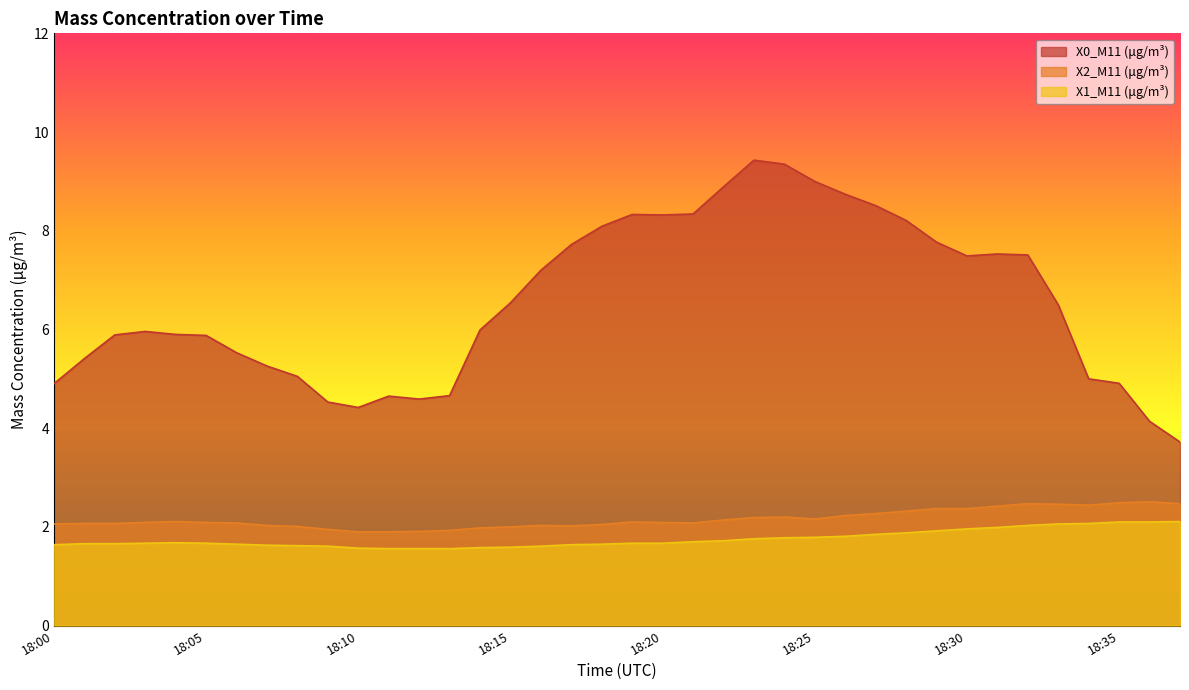

What is the difference between the second highest and second lowest values in the X1_M11 (μg/m³) series?

0.5